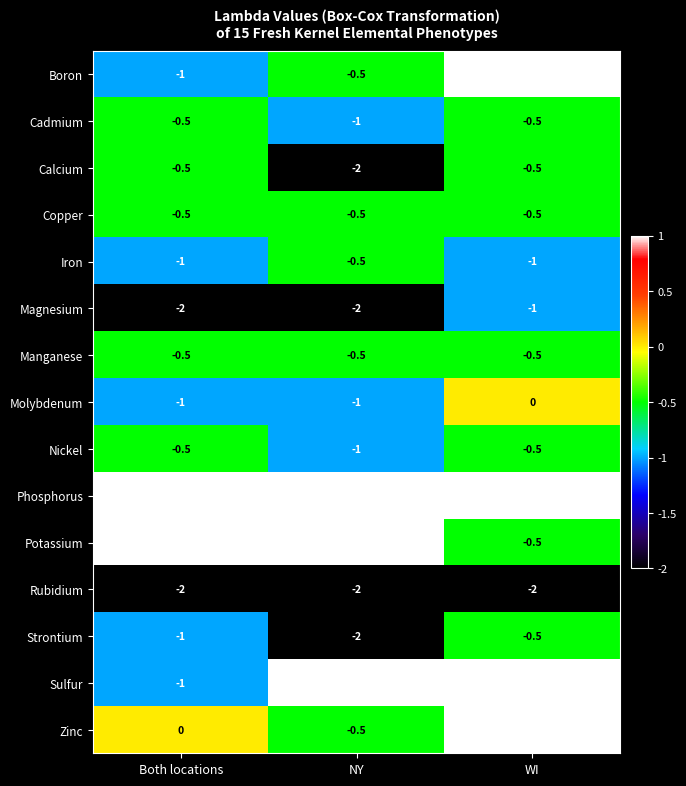

What is the sum of all Phosphorus values?

3.0